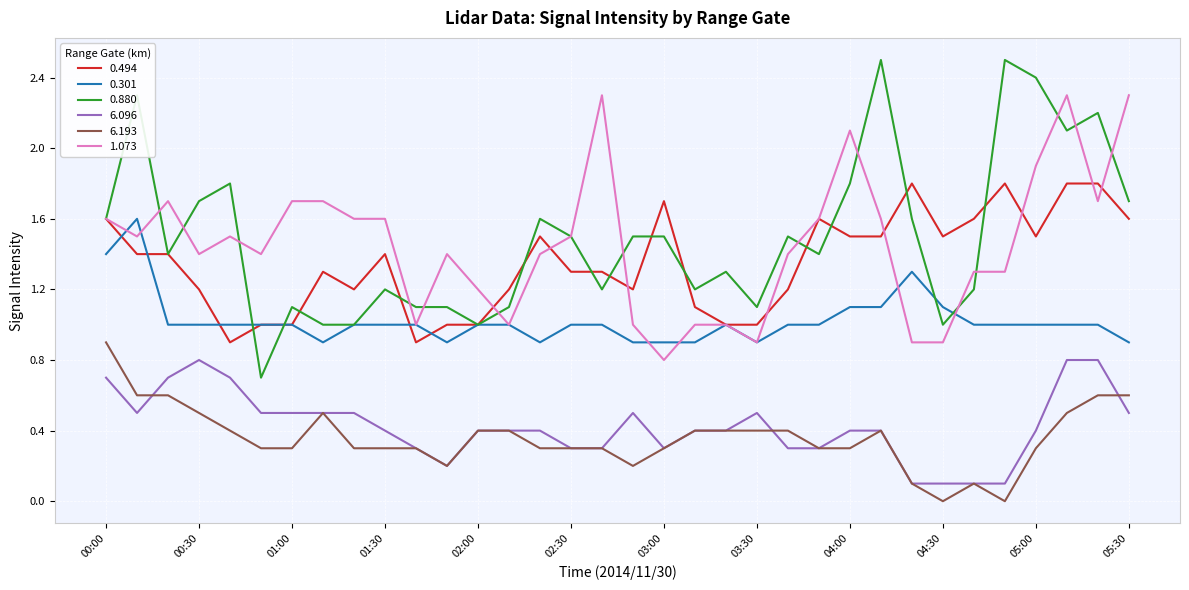

True or false: 1.073 and 6.193 intersect in this chart.

False